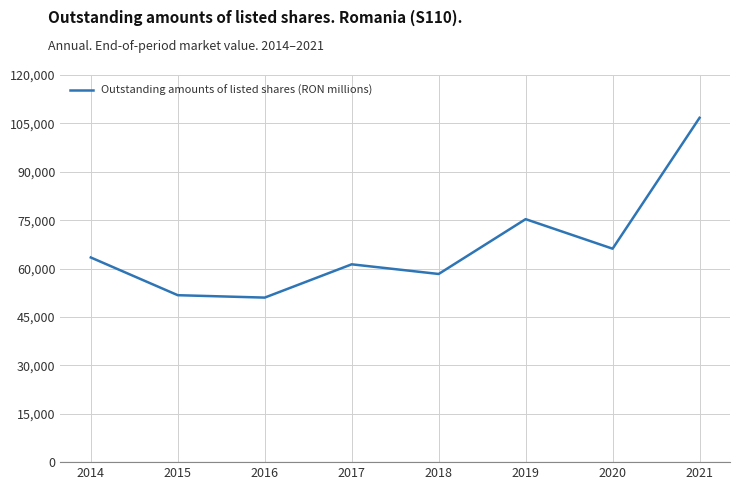

How many categories are shown in the chart?

8